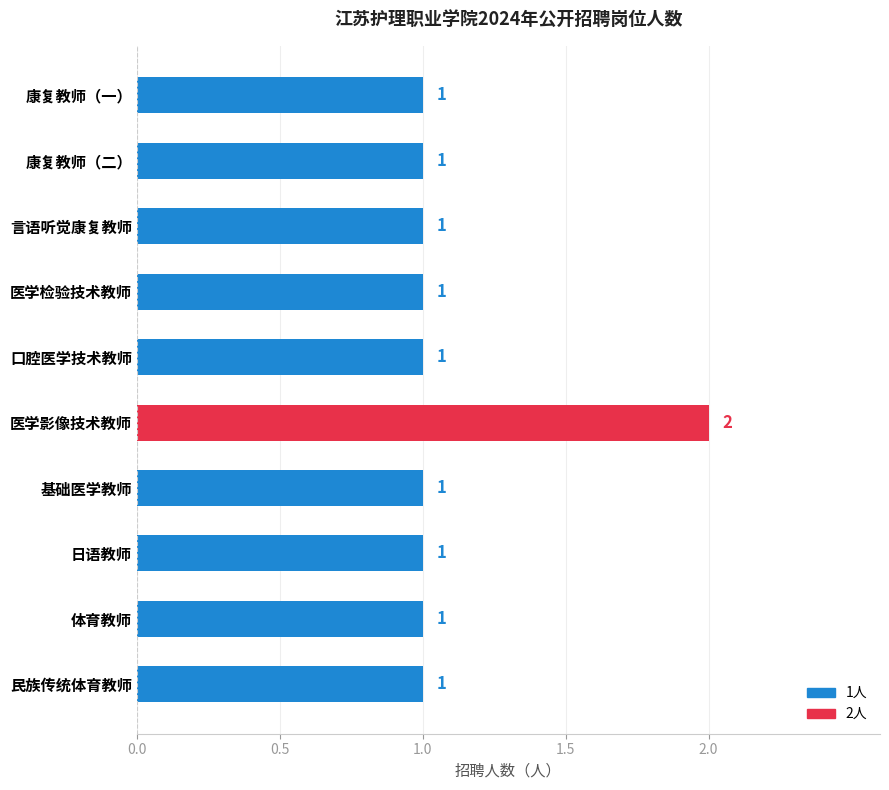

Does the chart contain any negative values?

No